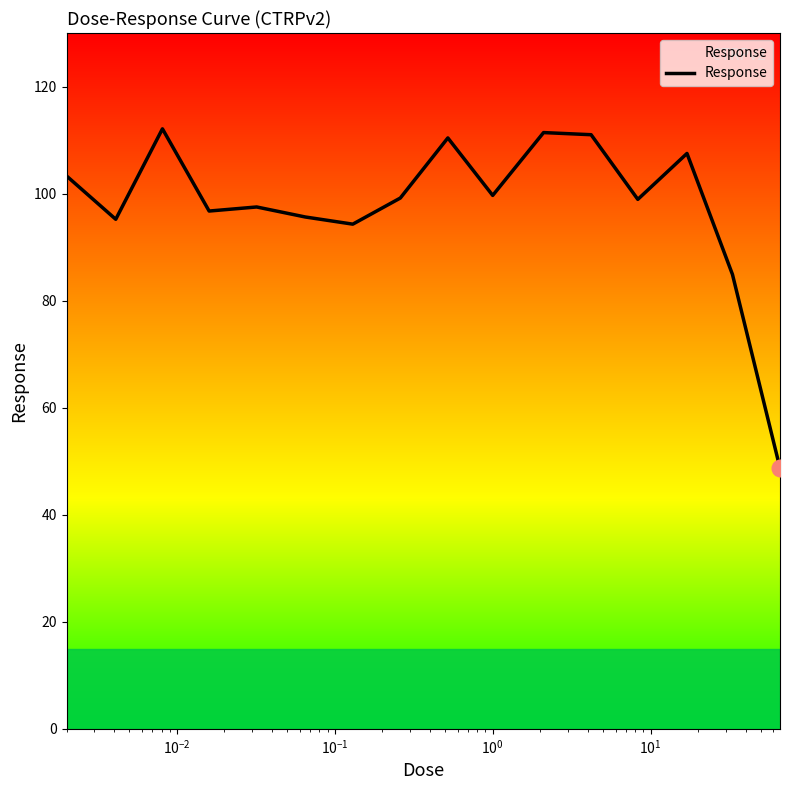

Is this an area chart (filled region under the line)?

No